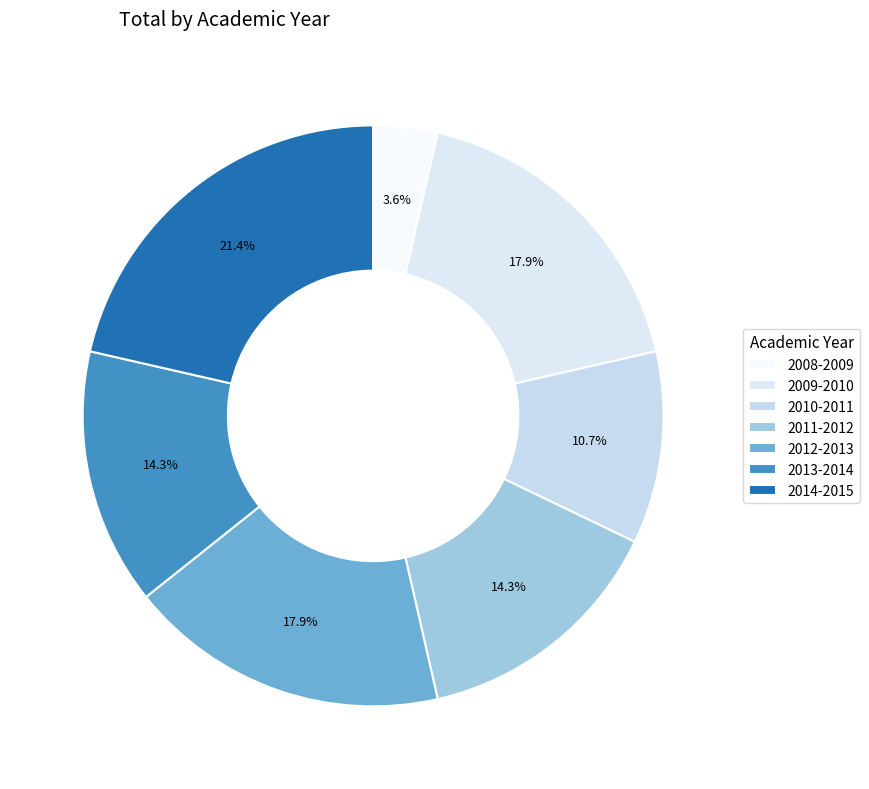

How many segments does this pie chart have?

7